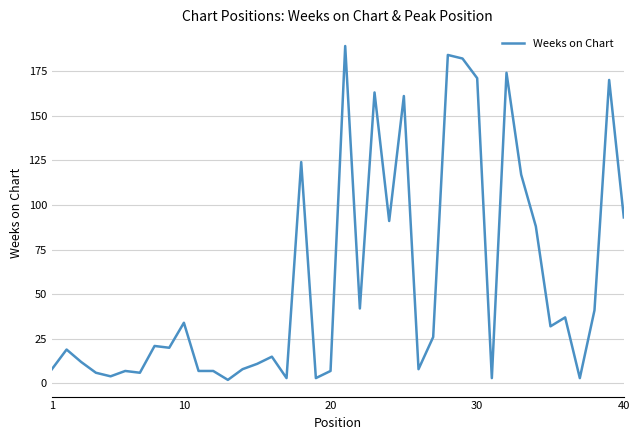

What is the difference between the maximum and minimum values?

187